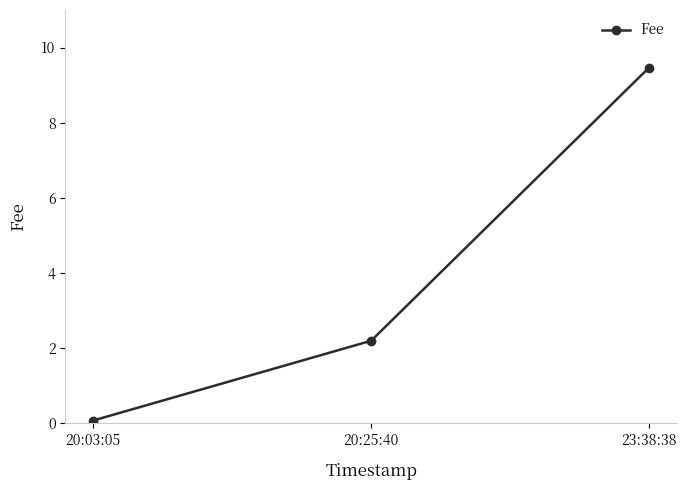

How many lines are shown in the chart?

1